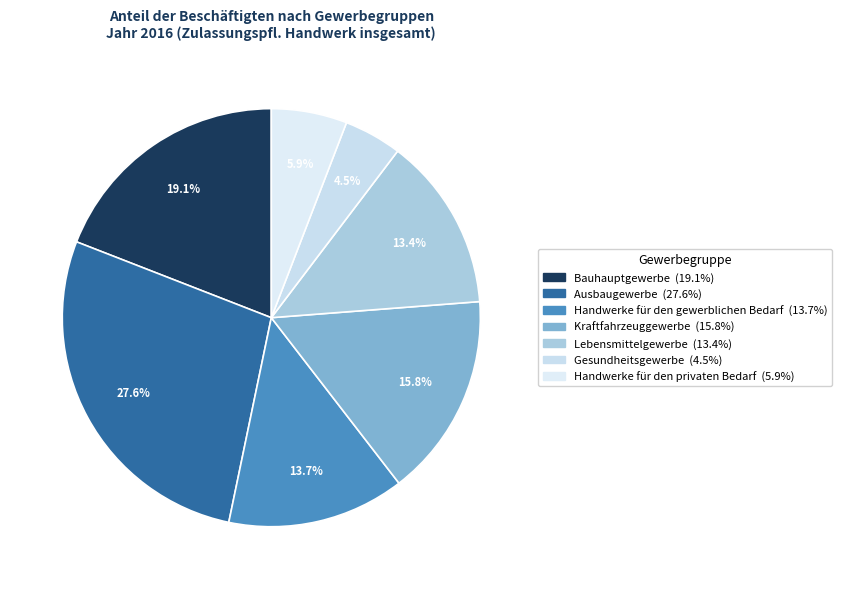

To the nearest percent, what is the difference between the largest and smallest slice percentages?

23%